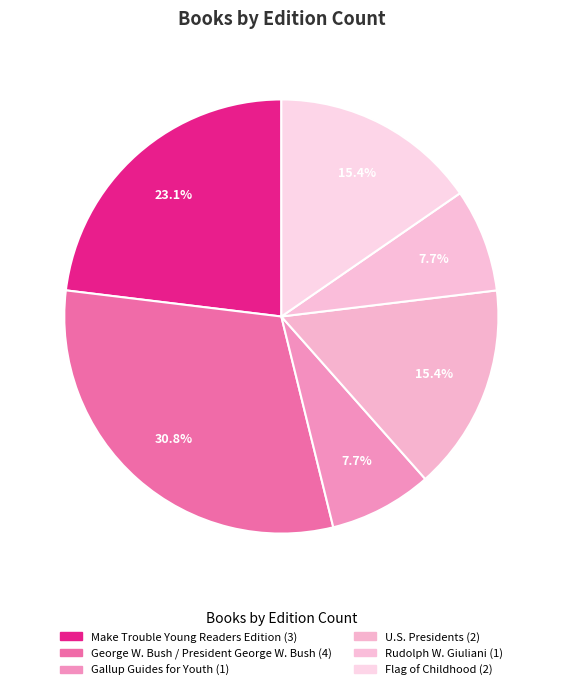

What percentage is NOT represented by U.S. Presidents?

84.6%